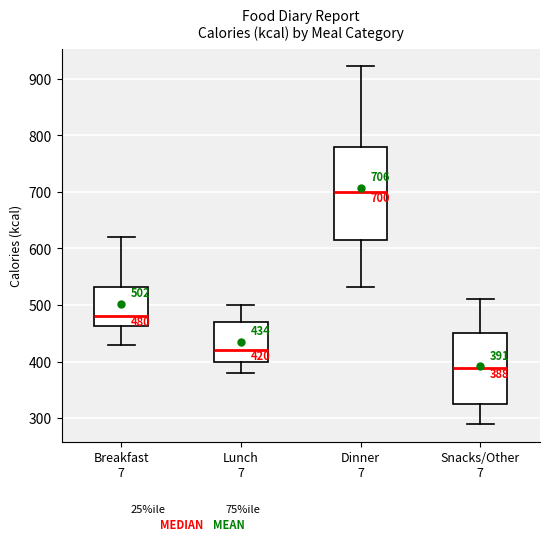

Which box is the tallest, from its lower edge to its upper edge?

Dinner 7